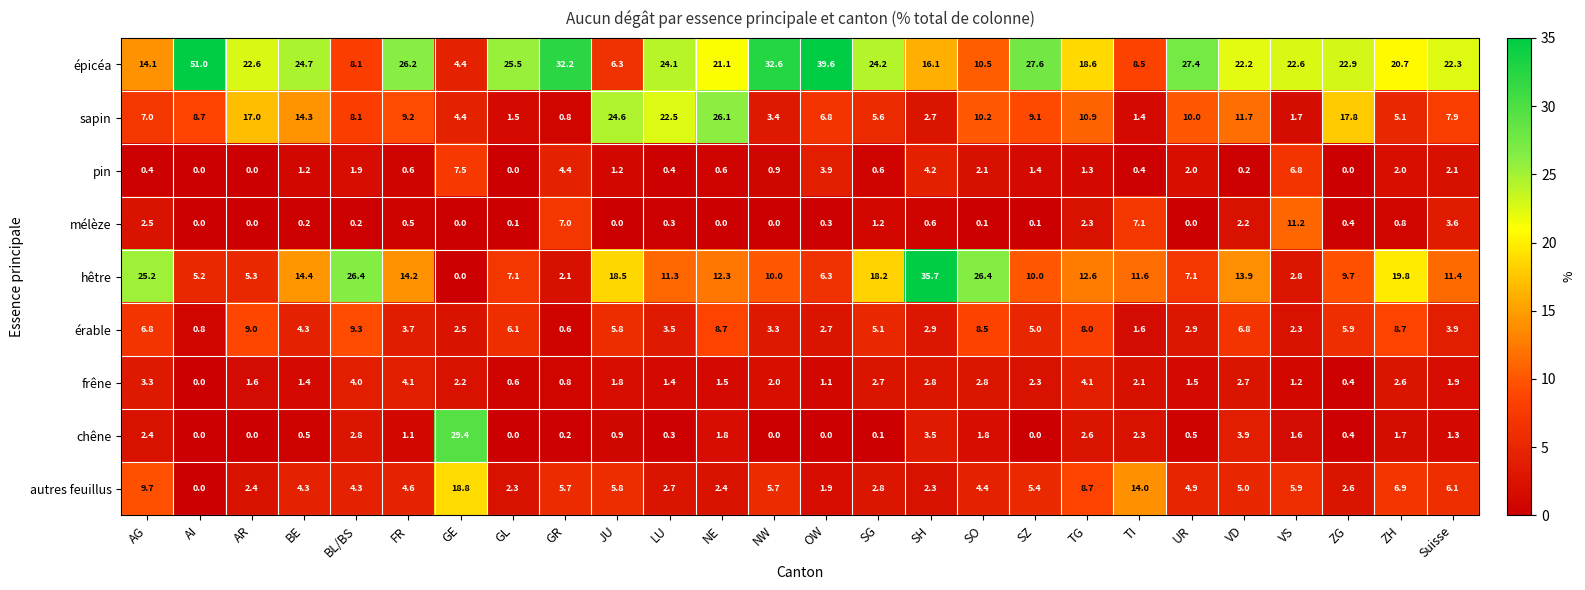

Which series changed the most between GL and LU?

sapin